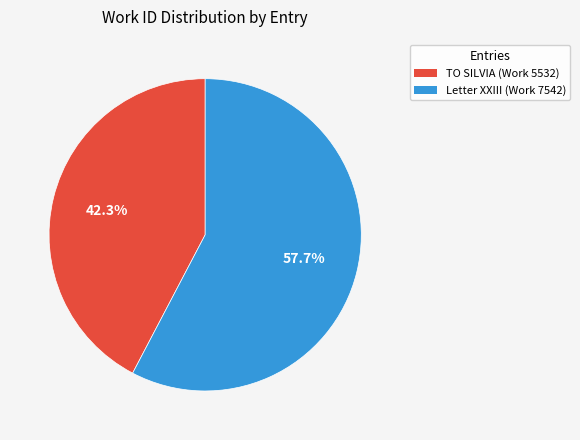

Combined, do Letter XXIII (Work 7542) and TO SILVIA (Work 5532) account for over 50%?

Yes